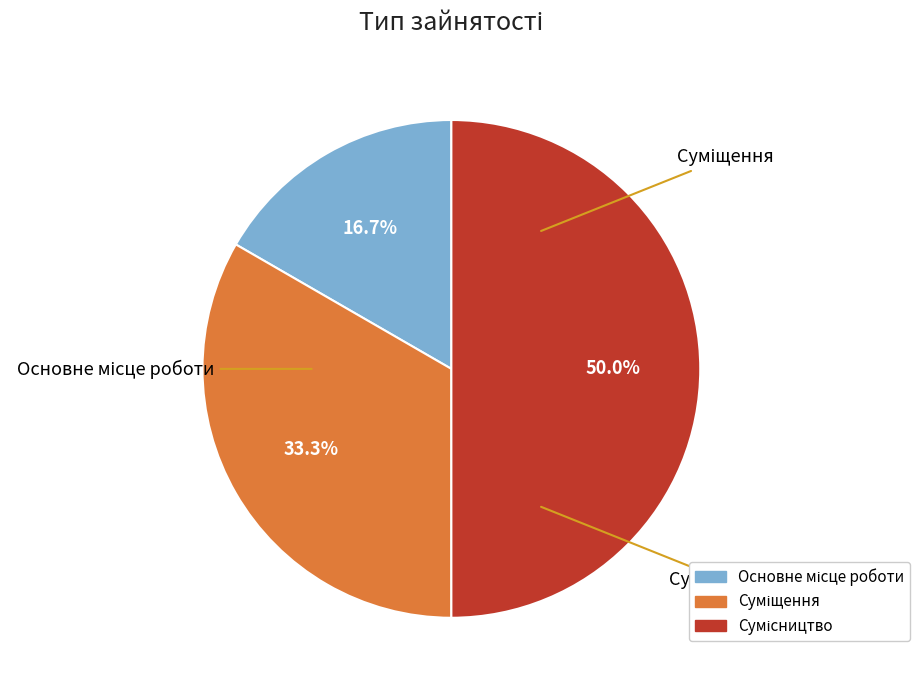

To the nearest percent, what is the difference between the Основне місце роботи and Сумісництво slice percentages?

33%